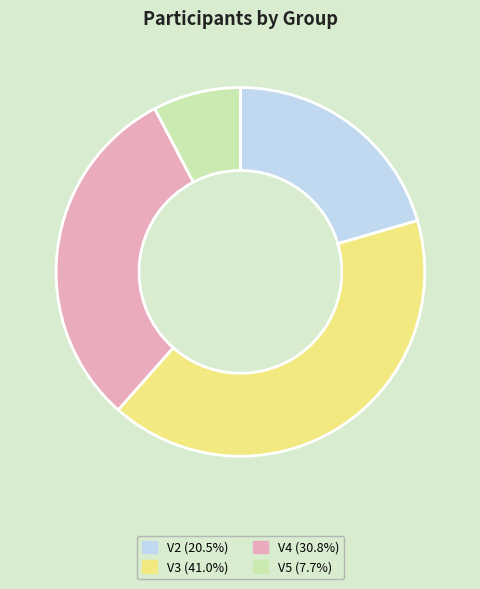

Rank the categories by value from highest to lowest.

V3, V4, V2, V5